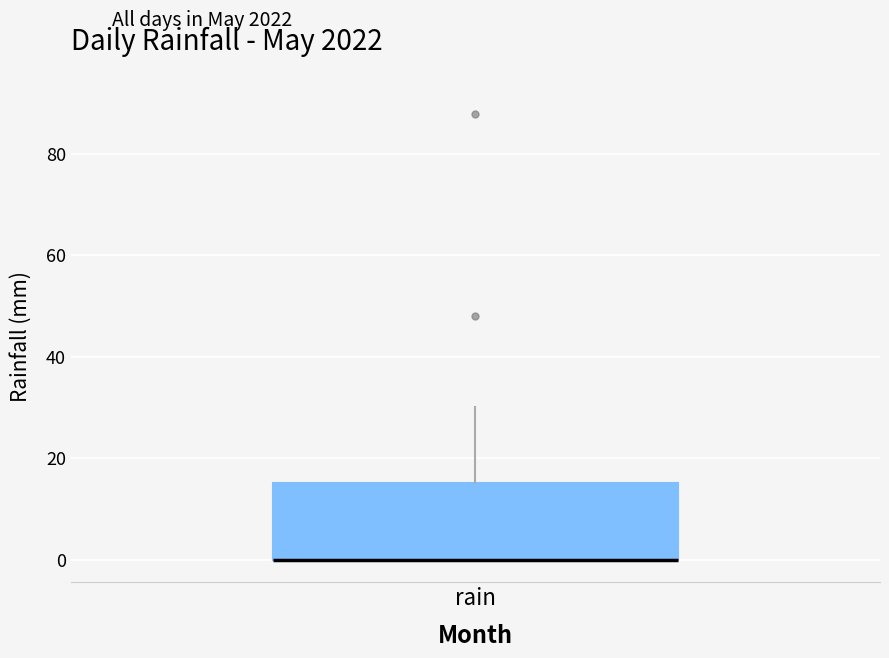

Transcribe this box plot: give where the median line is, the range the box spans, and where the two whiskers end, as read against the y-axis. The values are not printed on the chart, so give them approximately, as read against the axis.

median 0 (drawn on the box's lower edge), box 0 to 16, whiskers 0 to 30